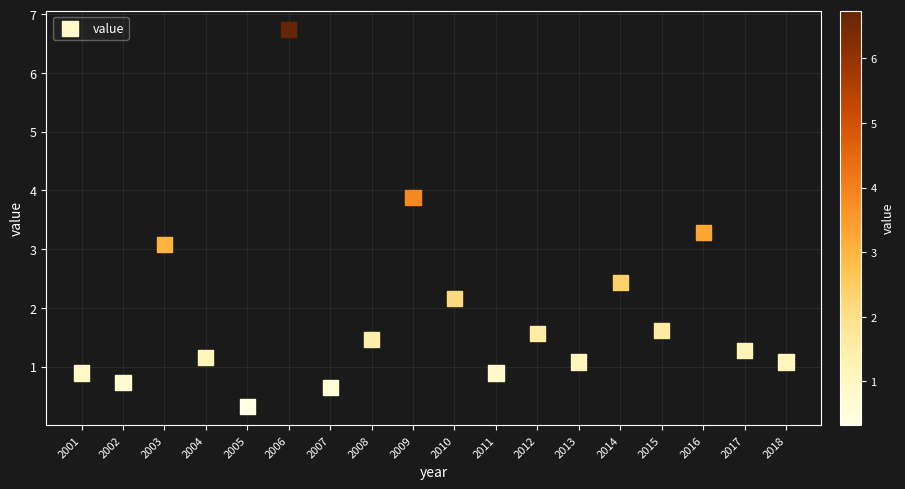

What is the range of Y values (max minus min)?

6.4